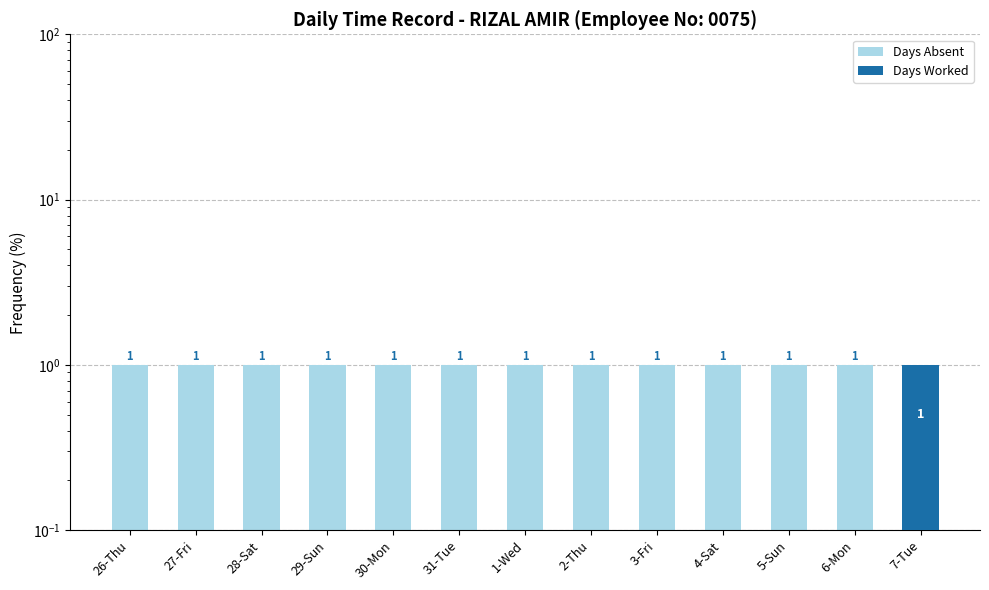

Reading right to left, transcribe all the data shown in this chart.

Days Absent: 7-Tue=0	6-Mon=1	5-Sun=1	4-Sat=1	3-Fri=1	2-Thu=1	1-Wed=1	31-Tue=1	30-Mon=1	29-Sun=1	28-Sat=1	27-Fri=1	26-Thu=1
Days Worked: 7-Tue=1	6-Mon=0	5-Sun=0	4-Sat=0	3-Fri=0	2-Thu=0	1-Wed=0	31-Tue=0	30-Mon=0	29-Sun=0	28-Sat=0	27-Fri=0	26-Thu=0